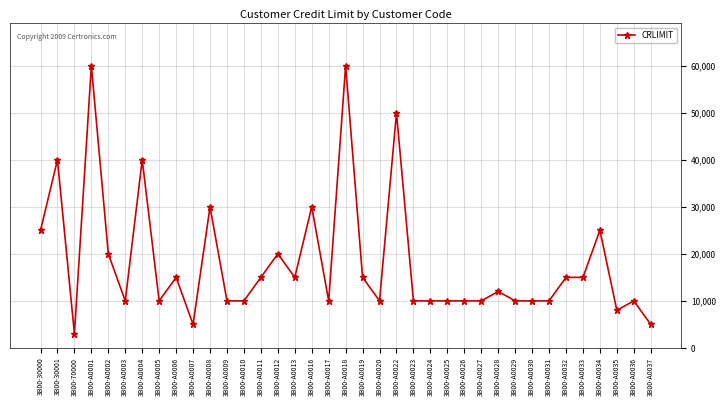

How many lines are shown in the chart?

1